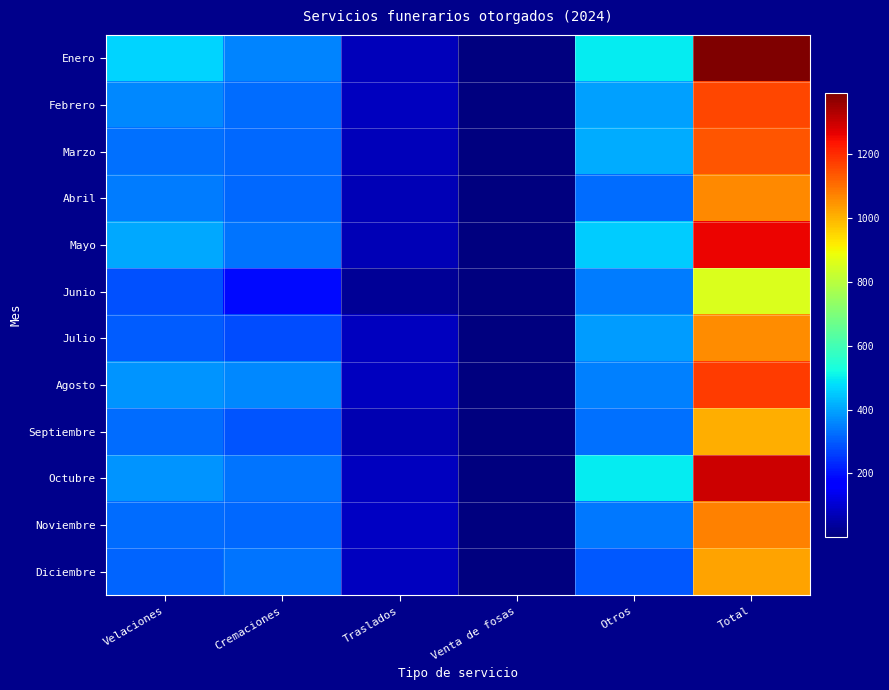

Rank the series at Otros from highest to lowest value.

Octubre, Enero, Mayo, Marzo, Febrero, Julio, Agosto, Junio, Noviembre, Septiembre, Abril, Diciembre